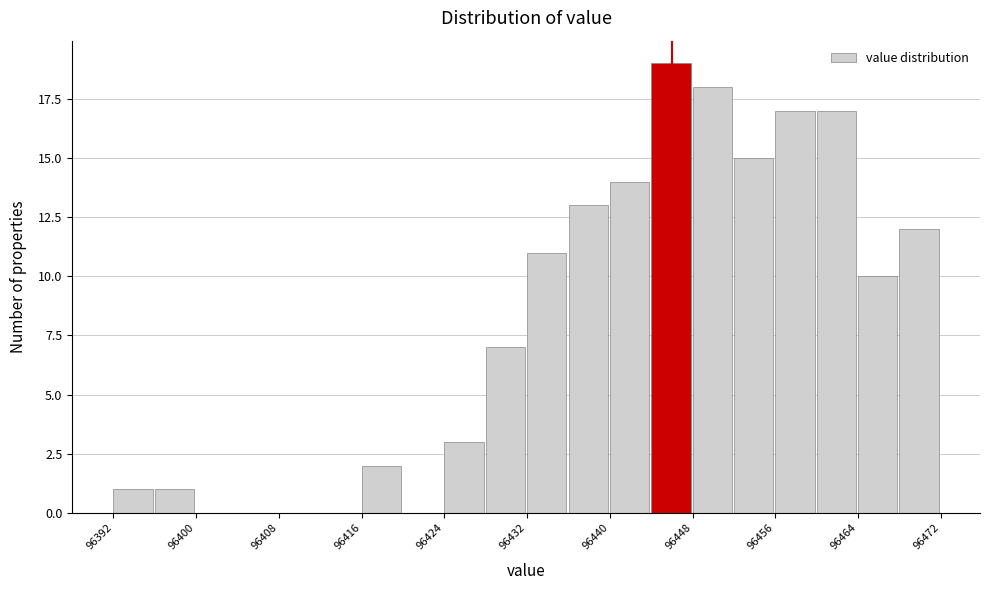

Around what value on the x-axis is the tallest bar? Give the approximate position of its centre, as read against the axis.

96446